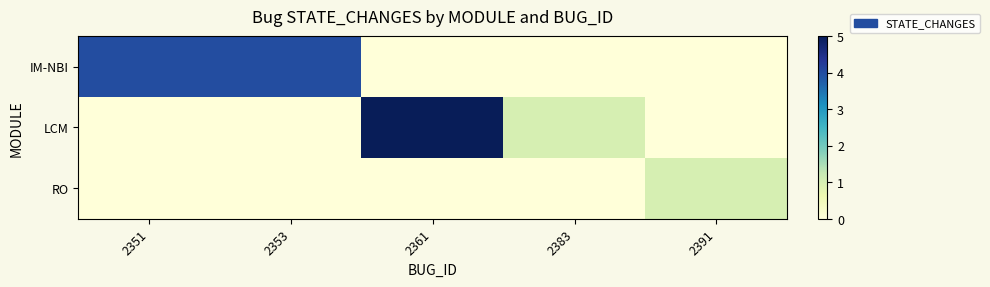

At which category is the sum across all series the highest?

2361